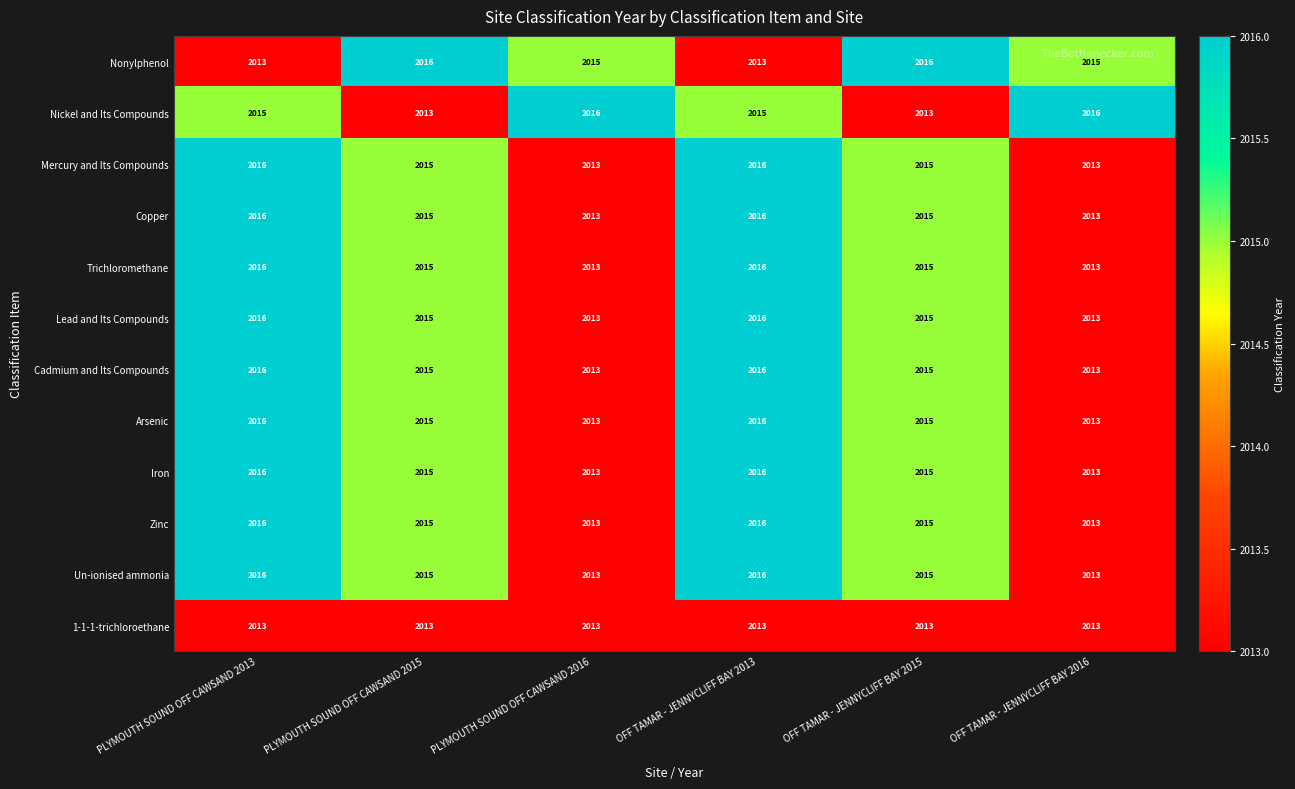

What is the maximum value for Trichloromethane?

2016